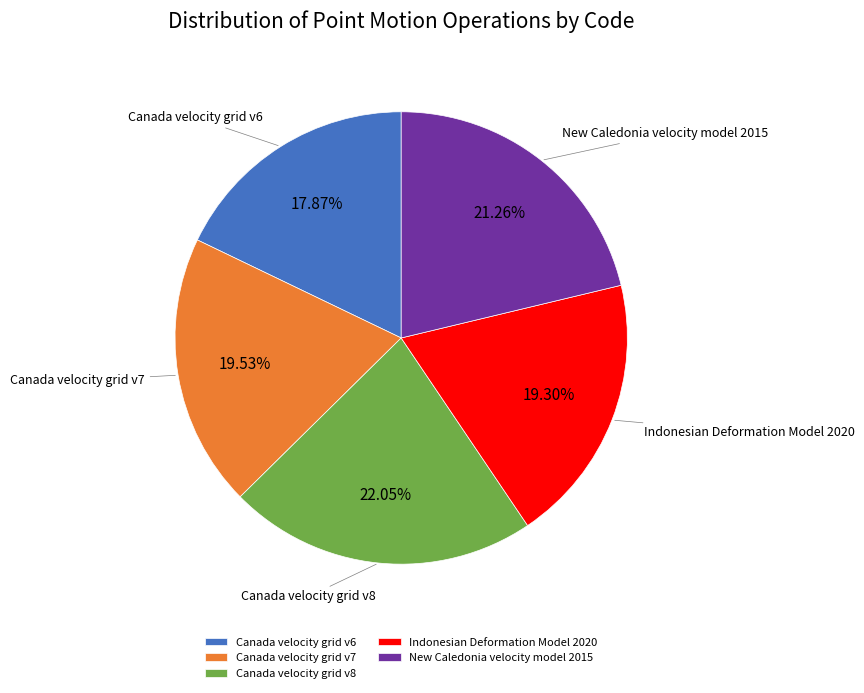

Approximately how many times larger is the value at Canada velocity grid v7 compared to Canada velocity grid v8?

0.9